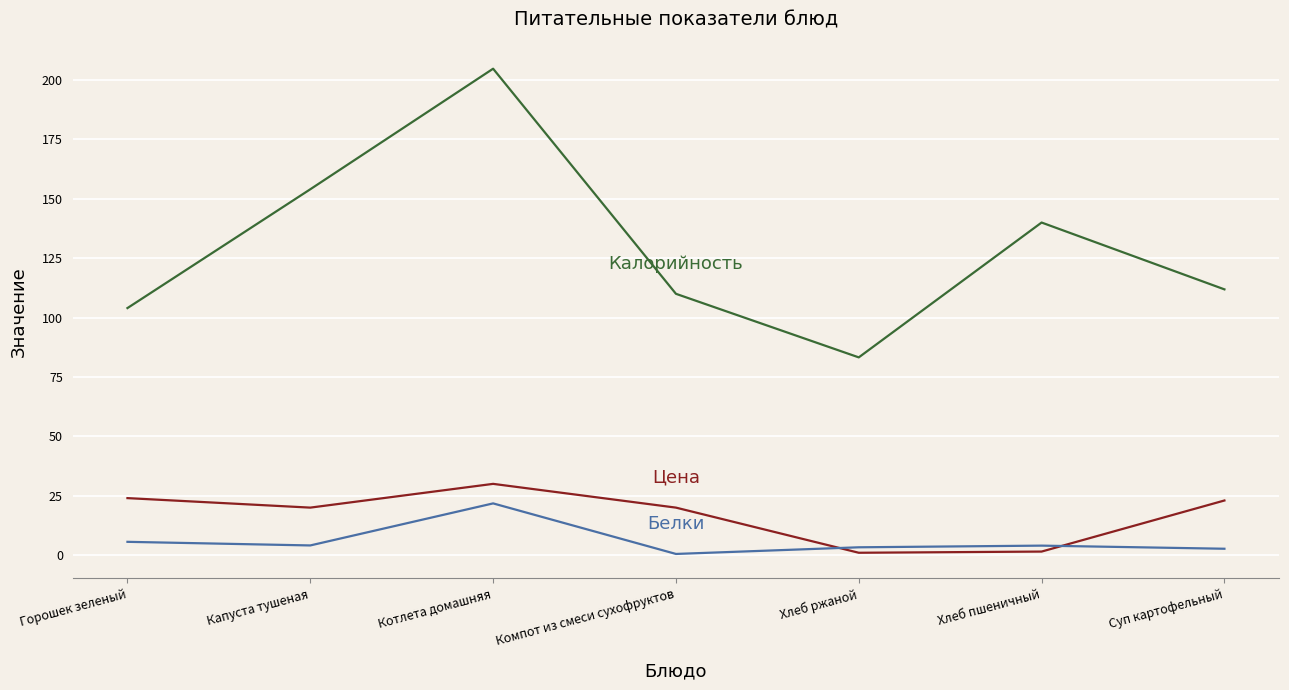

At which category is the sum across all series the highest?

Котлета домашняя